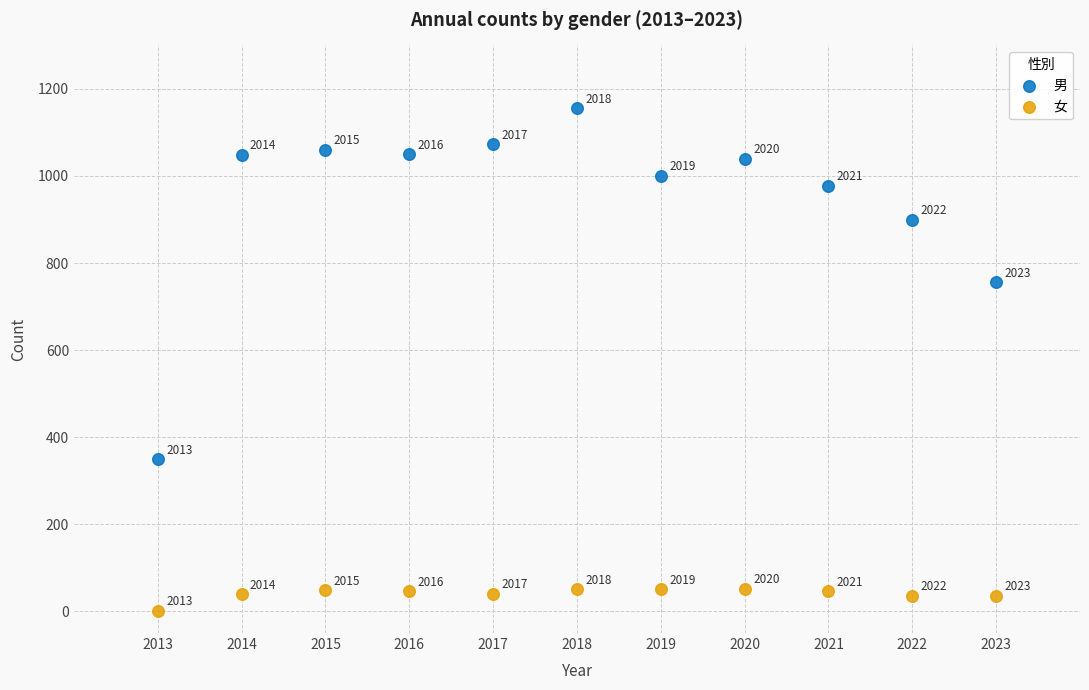

What is the X range (max minus min) for the scatter plot?

10